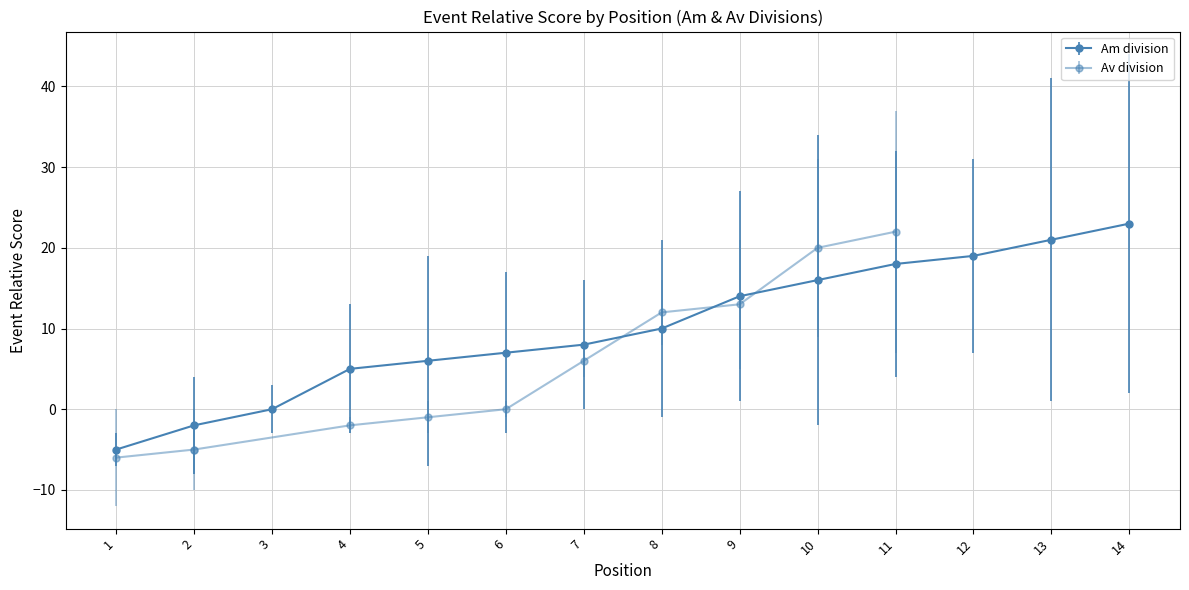

What is the label of the 15th point from the right?

11